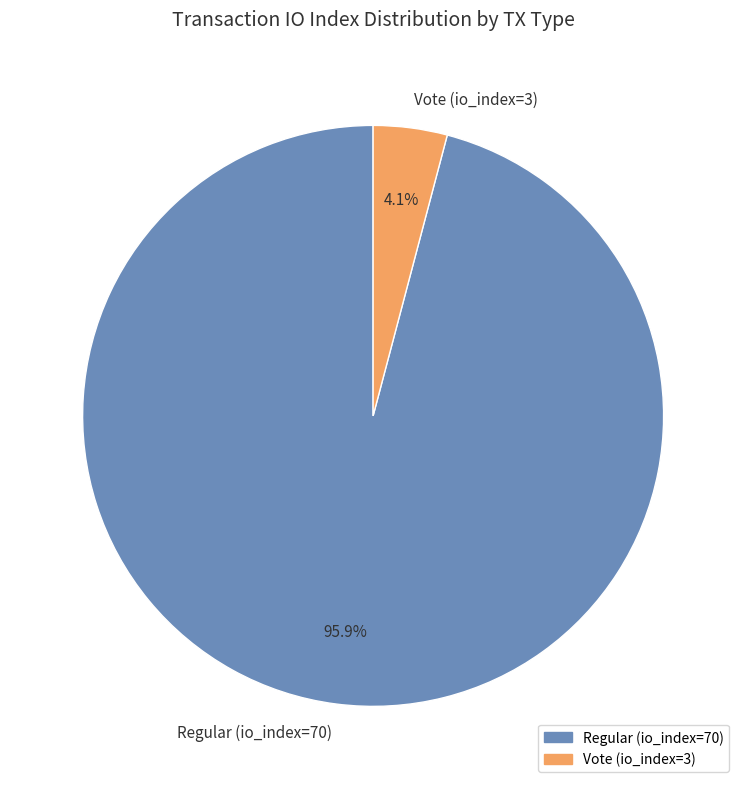

Which slice is the smallest?

Vote (io_index=3)